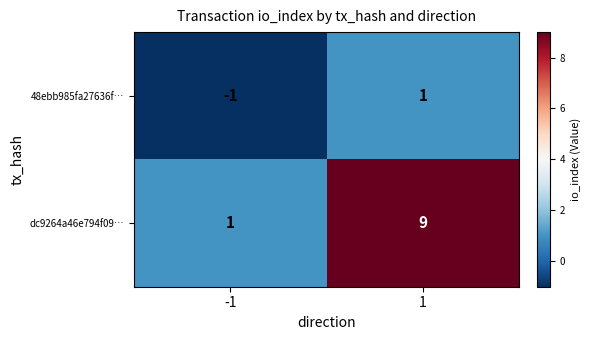

Which series has the largest total across all categories?

dc9264a46e794f09…